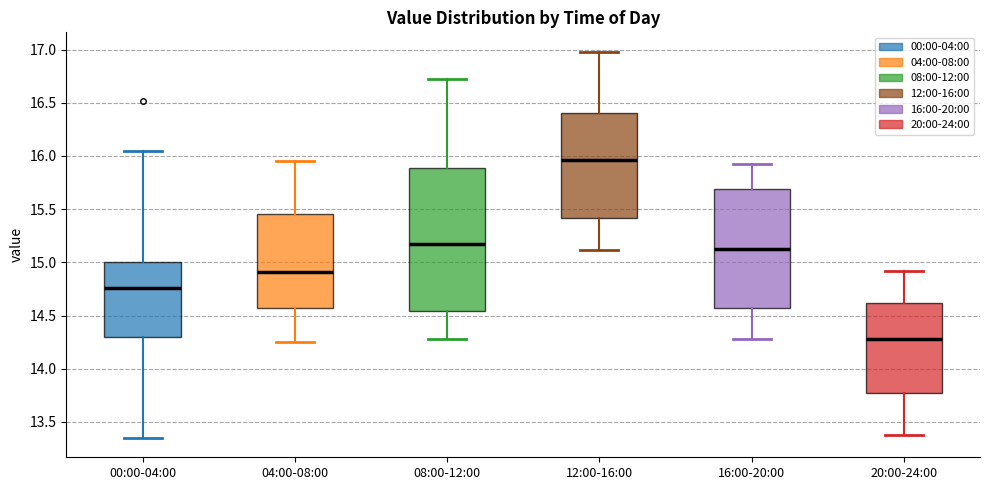

Which box is the tallest, from its lower edge to its upper edge?

08:00-12:00